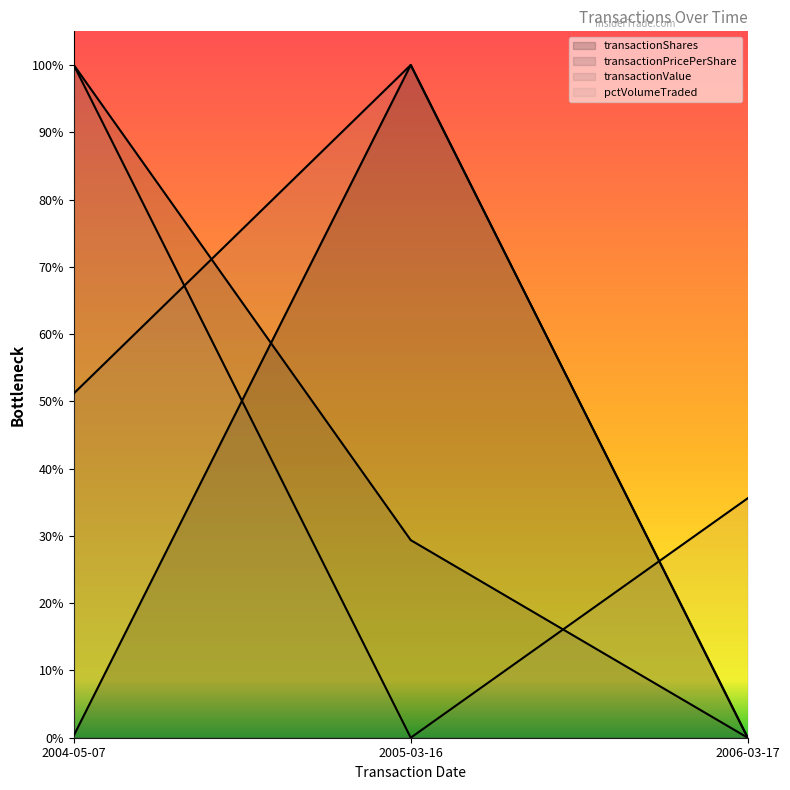

What are all the series names shown in the legend?

transactionShares, transactionPricePerShare, transactionValue, pctVolumeTraded